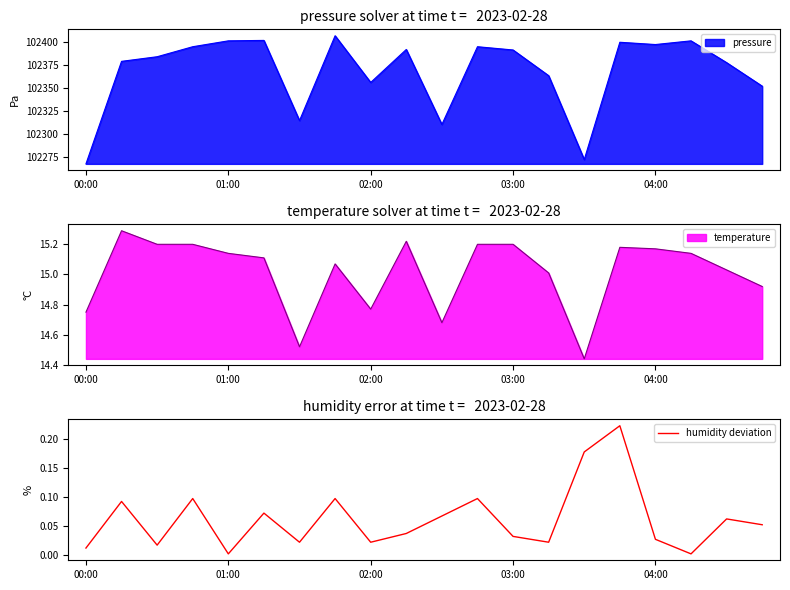

What is the average value?

0.1